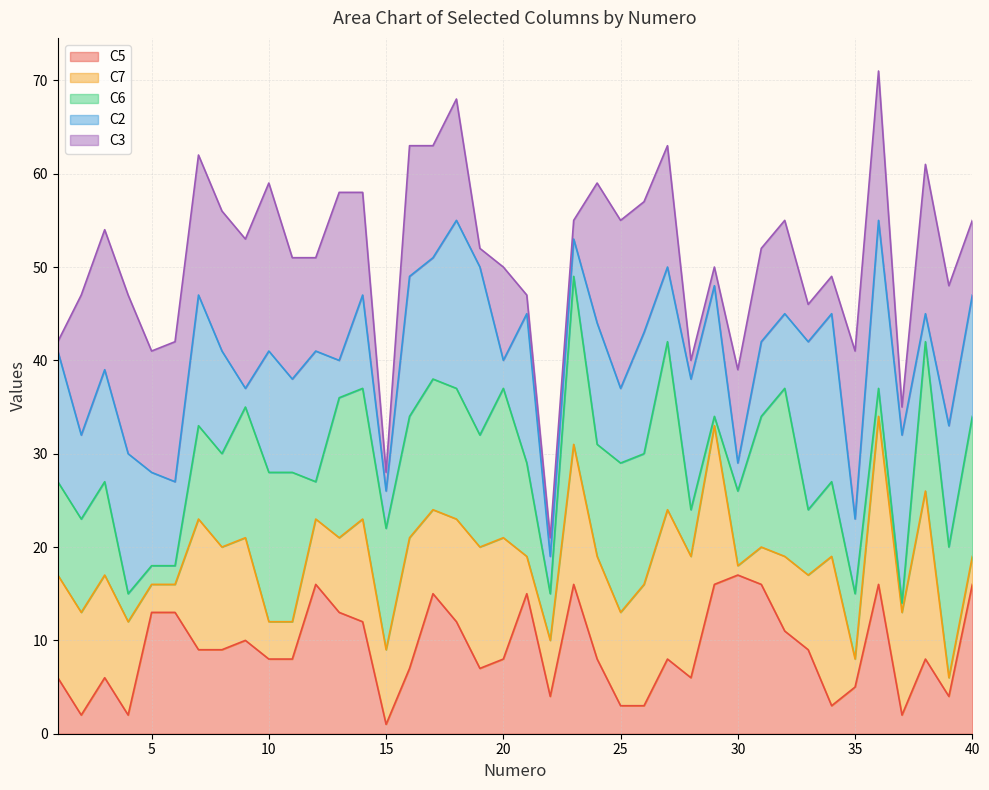

Reading left to right, what are all the values shown in this chart?

Numero: 1=1	2=2	3=3	4=4	5=5	6=6	7=7	8=8	9=9	10=10	11=11	12=12	13=13	14=14	15=15	16=16	17=17	18=18	19=19	20=20	21=21	22=22	23=23	24=24	25=25	26=26	27=27	28=28	29=29	30=30	31=31	32=32	33=33	34=34	35=35	36=36	37=37	38=38	39=39	40=40
C5: 1=6	2=2	3=6	4=2	5=13	6=13	7=9	8=9	9=10	10=8	11=8	12=16	13=13	14=12	15=1	16=7	17=15	18=12	19=7	20=8	21=15	22=4	23=16	24=8	25=3	26=3	27=8	28=6	29=16	30=17	31=16	32=11	33=9	34=3	35=5	36=16	37=2	38=8	39=4	40=16
C7: 1=11	2=11	3=11	4=10	5=3	6=3	7=14	8=11	9=11	10=4	11=4	12=7	13=8	14=11	15=8	16=14	17=9	18=11	19=13	20=13	21=4	22=6	23=15	24=11	25=10	26=13	27=16	28=13	29=17	30=1	31=4	32=8	33=8	34=16	35=3	36=18	37=11	38=18	39=2	40=3
C6: 1=10	2=10	3=10	4=3	5=2	6=2	7=10	8=10	9=14	10=16	11=16	12=4	13=15	14=14	15=13	16=13	17=14	18=14	19=12	20=16	21=10	22=5	23=18	24=12	25=16	26=14	27=18	28=5	29=1	30=8	31=14	32=18	33=7	34=8	35=7	36=3	37=1	38=16	39=14	40=15
C2: 1=14	2=9	3=12	4=15	5=10	6=9	7=14	8=11	9=2	10=13	11=10	12=14	13=4	14=10	15=4	16=15	17=13	18=18	19=18	20=3	21=16	22=4	23=4	24=13	25=8	26=13	27=8	28=14	29=14	30=3	31=8	32=8	33=18	34=18	35=8	36=18	37=18	38=3	39=13	40=13
C3: 1=1	2=15	3=15	4=17	5=13	6=15	7=15	8=15	9=16	10=18	11=13	12=10	13=18	14=11	15=2	16=14	17=12	18=13	19=2	20=10	21=2	22=2	23=2	24=15	25=18	26=14	27=13	28=2	29=2	30=10	31=10	32=10	33=4	34=4	35=18	36=16	37=3	38=16	39=15	40=8